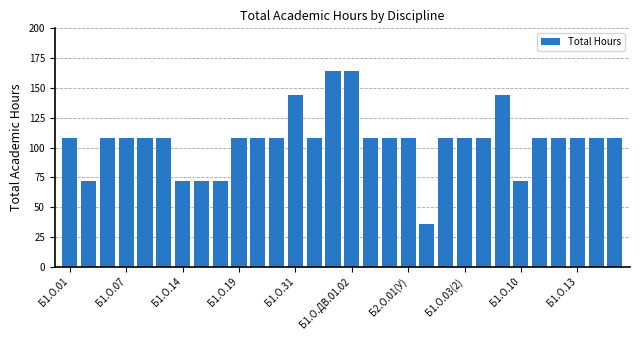

Reading right to left, extract all data points from this chart.

108	108	108	108	108	72	144	108	108	108	36	108	108	108	164	164	108	144	108	108	108	72	72	72	108	108	108	108	72	108